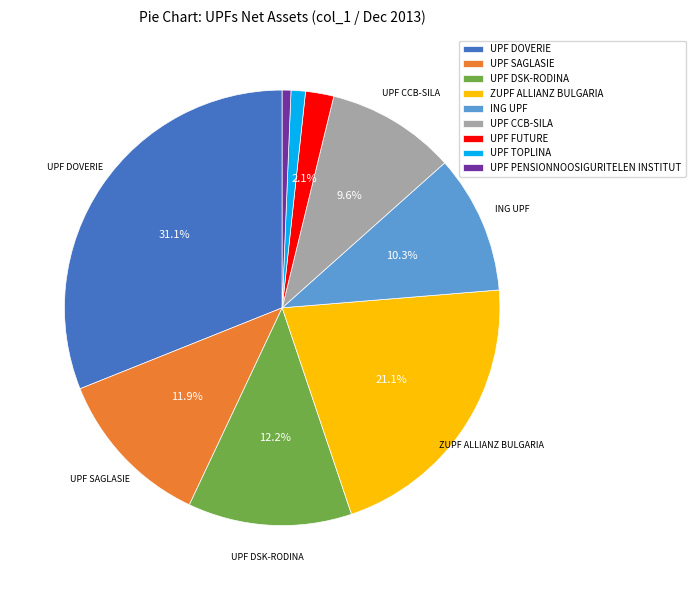

Between ZUPF ALLIANZ BULGARIA and UPF SAGLASIE, which is larger?

ZUPF ALLIANZ BULGARIA